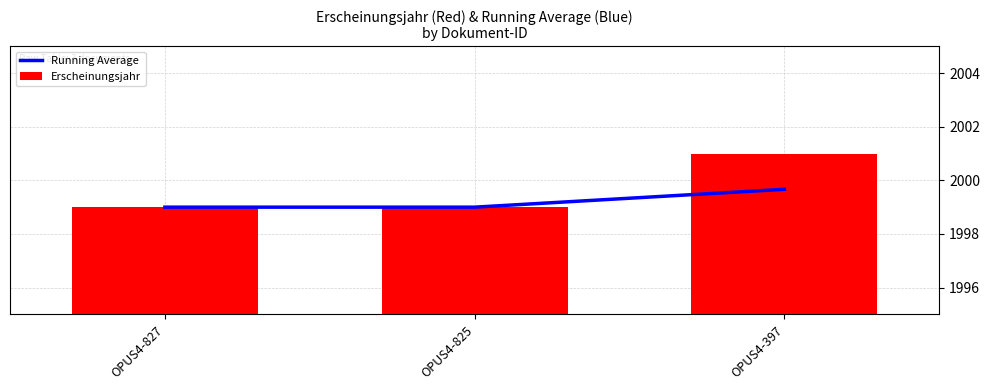

At how many categories does at least one series exceed 2000?

1